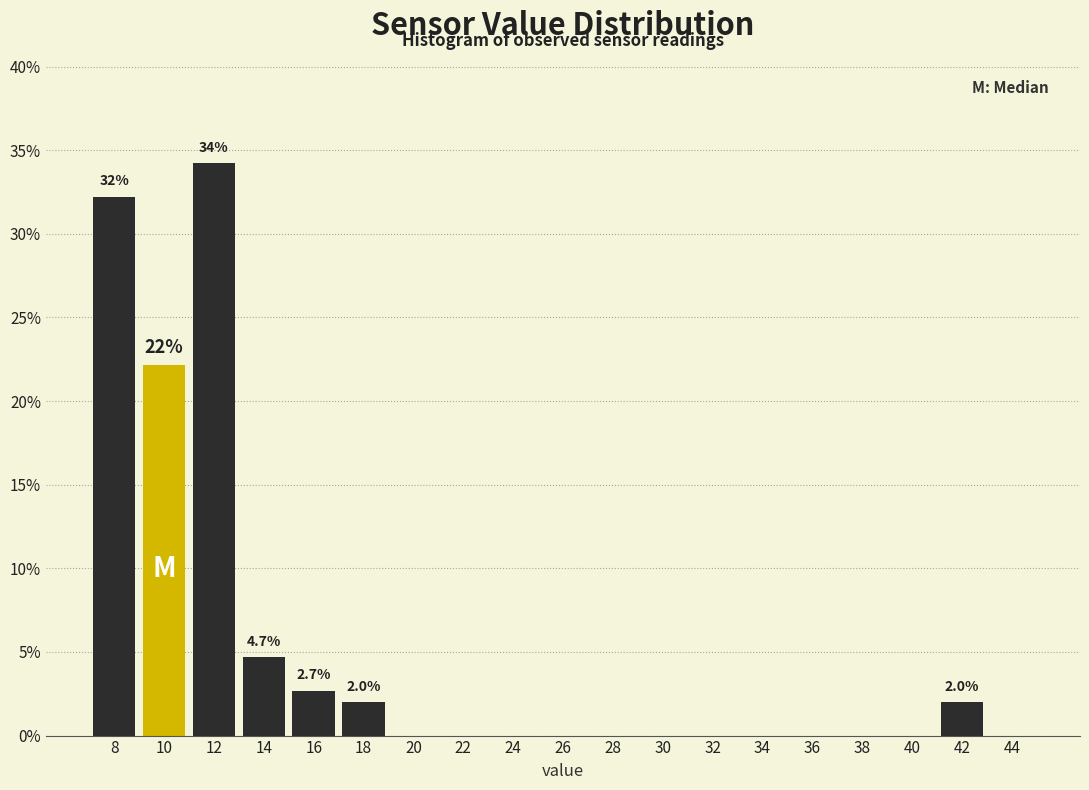

Which range on the x-axis has the tallest bar?

11 to 13